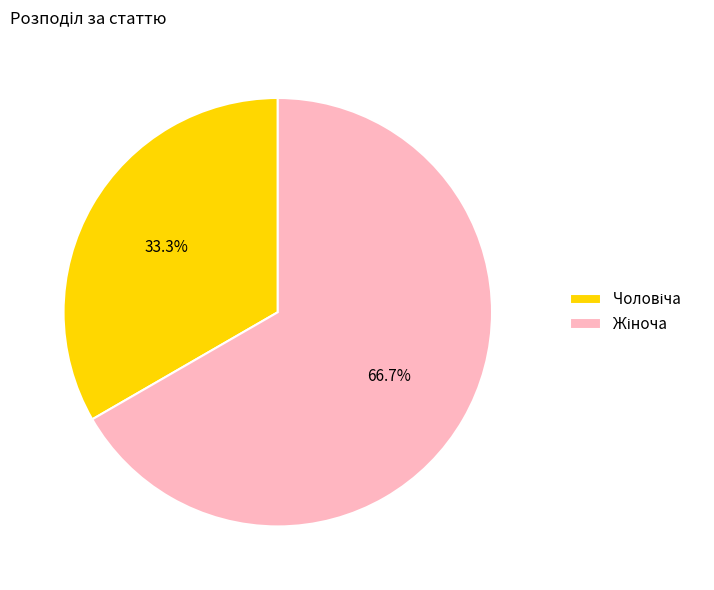

Does any single category account for the majority?

Yes